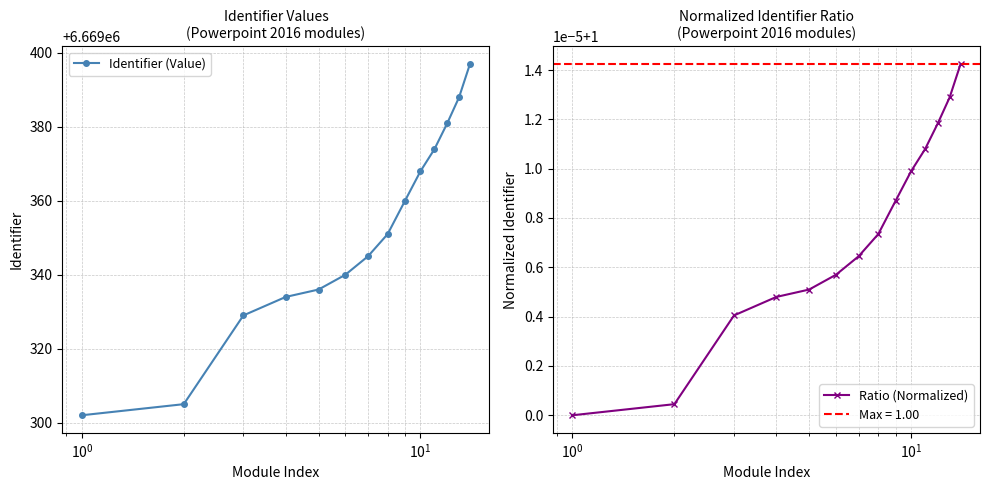

Reading left to right, extract all data points from this chart.

Identifier (Value): 6669302.0	6669305.0	6669329.0	6669334.0	6669336.0	6669340.0	6669345.0	6669351.0	6669360.0	6669368.0	6669374.0	6669381.0	6669388.0	6669397.0
Ratio (Normalized): 1.0	1.0	1.0	1.0	1.0	1.0	1.0	1.0	1.0	1.0	1.0	1.0	1.0	1.0